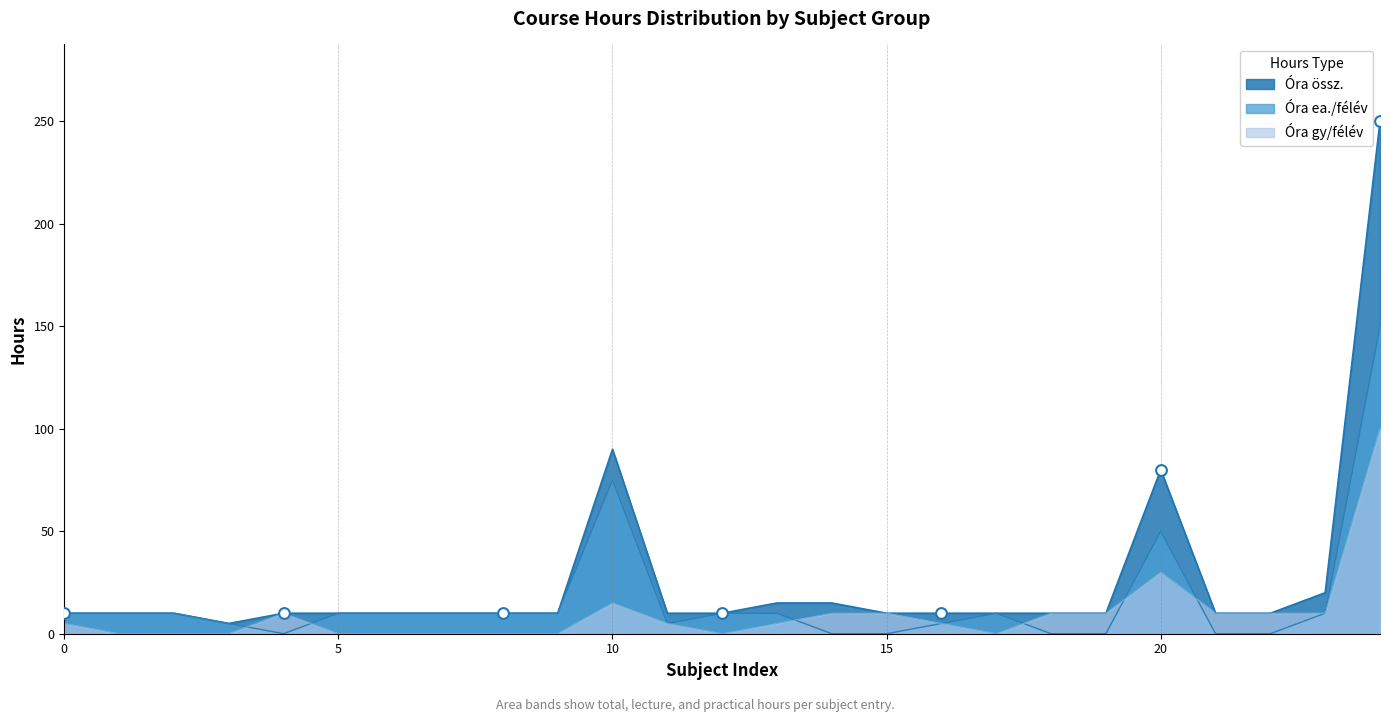

Is the value of Óra gy/félév at 10 greater than the value of Óra össz. at 0?

Yes